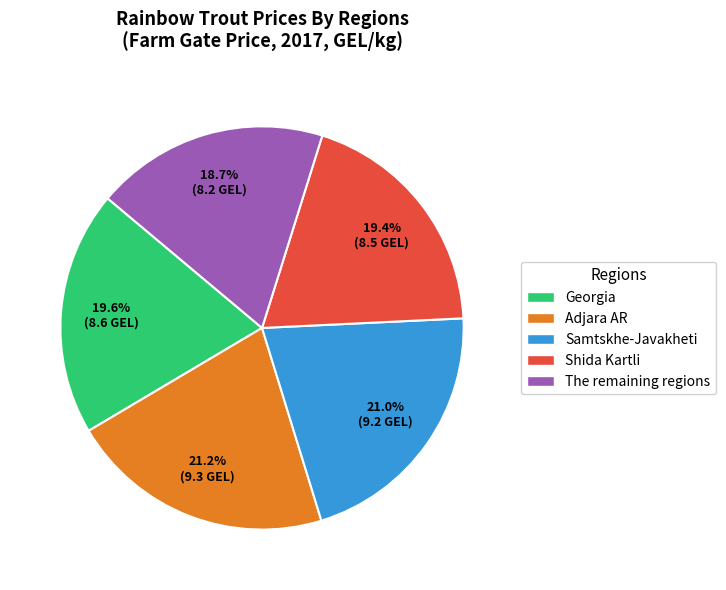

Is the sum of Shida Kartli and Samtskhe-Javakheti greater than half?

No